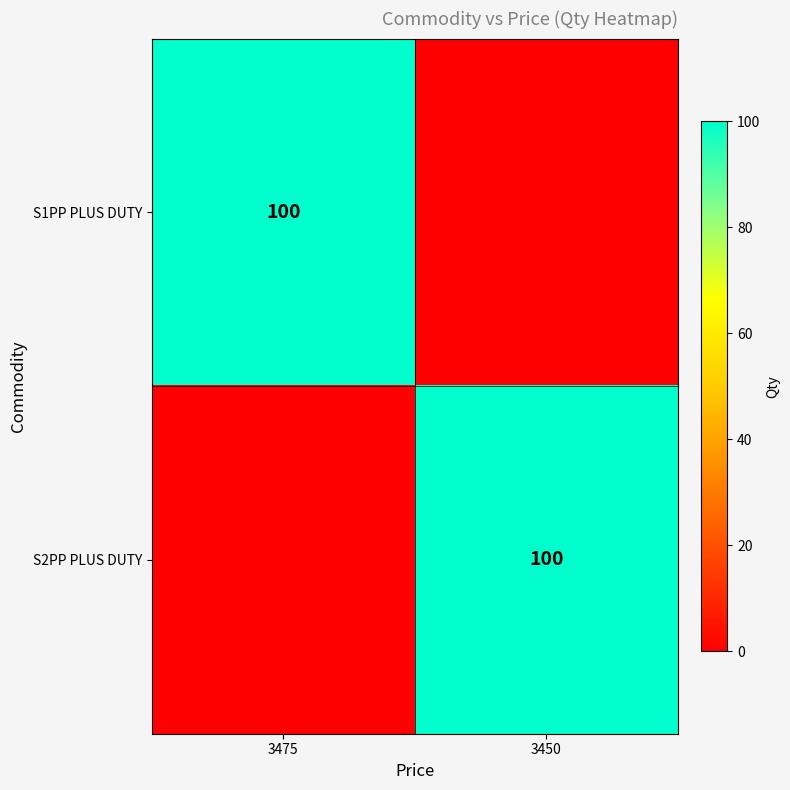

The S2PP PLUS DUTY series shows 100 at 3450. True or false?

True